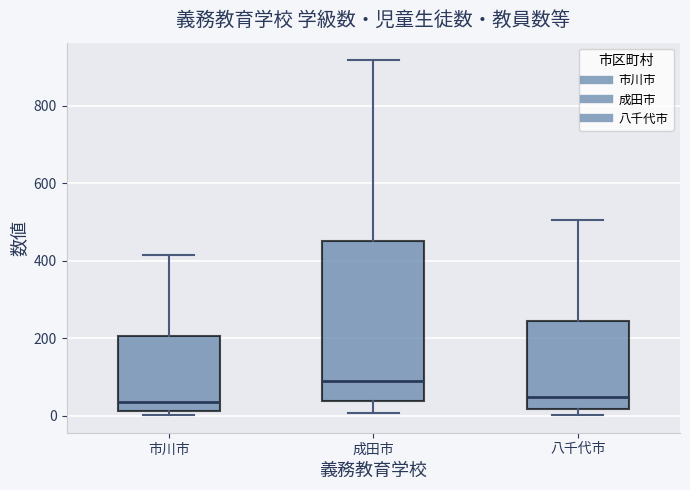

Reading left to right, read every box against the y-axis: the position of its median line, the range the box covers, and the ends of its whiskers. The values are not printed on the chart, so give them approximately, as read against the axis.

市川市: median 40, box 20 to 200, whiskers 0 to 420
成田市: median 100, box 40 to 460, whiskers 0 to 920
八千代市: median 40, box 20 to 240, whiskers 0 to 500